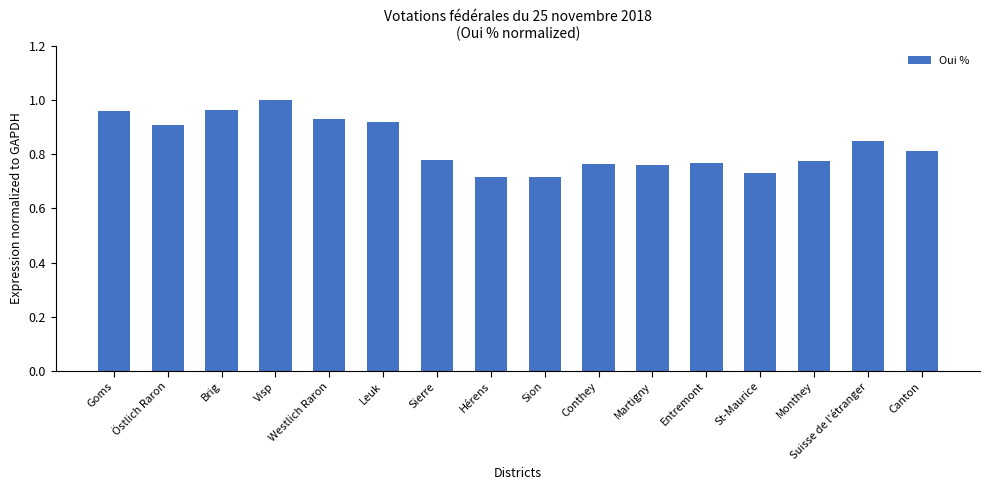

At which category does the chart reach its peak across all series?

Visp